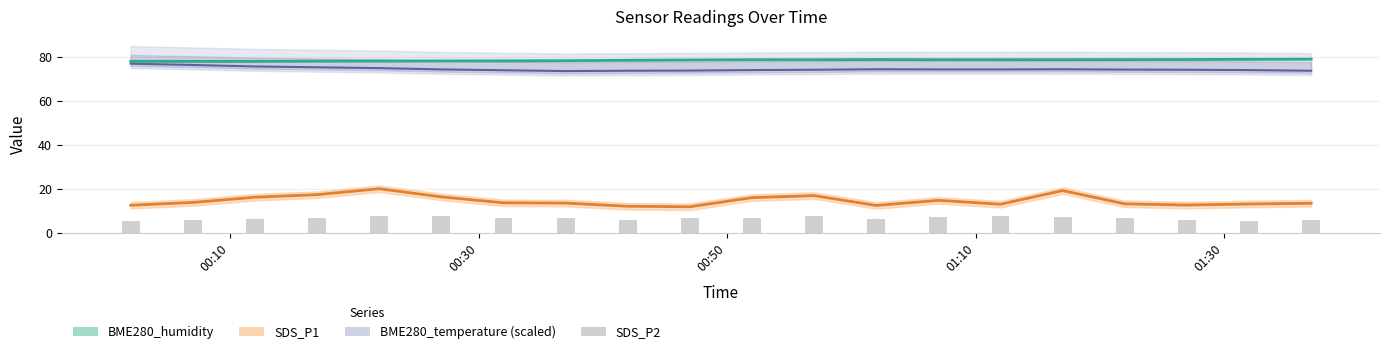

Where is SDS_P1 nearest to the value 15?

2022/10/05 01:07